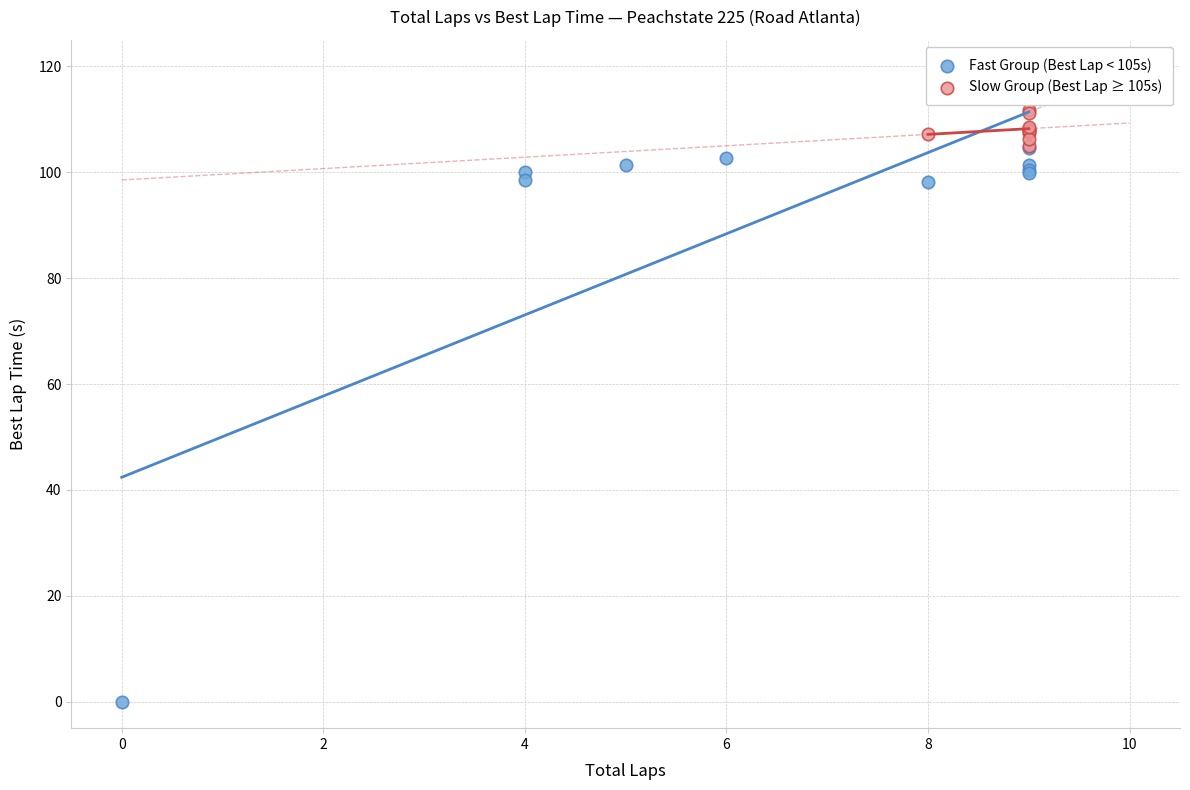

Which series reaches the maximum Y coordinate?

Slow Group (Best Lap ≥ 105s)